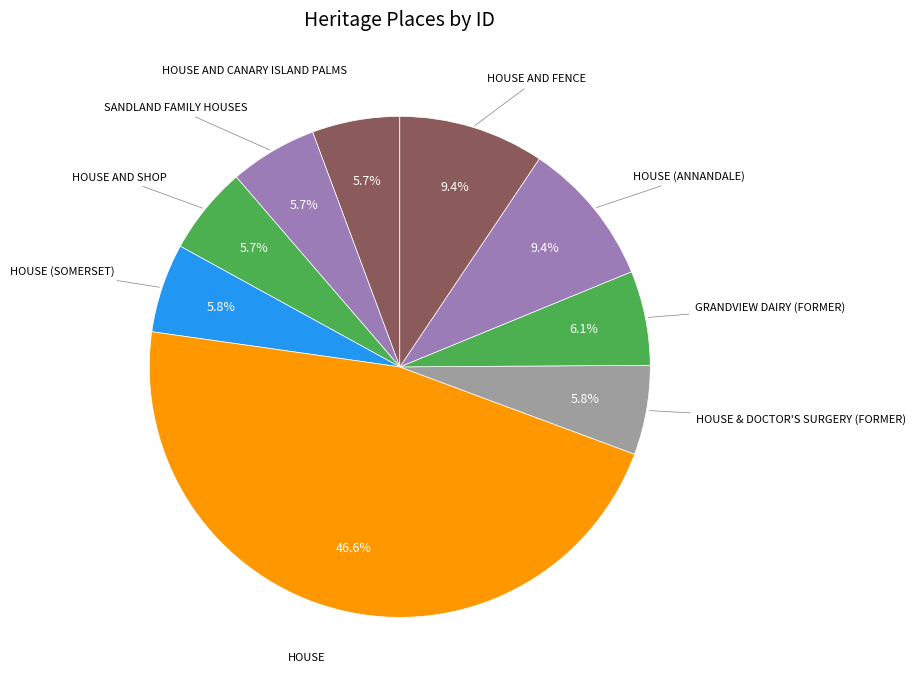

Count the number of slices in the pie.

9